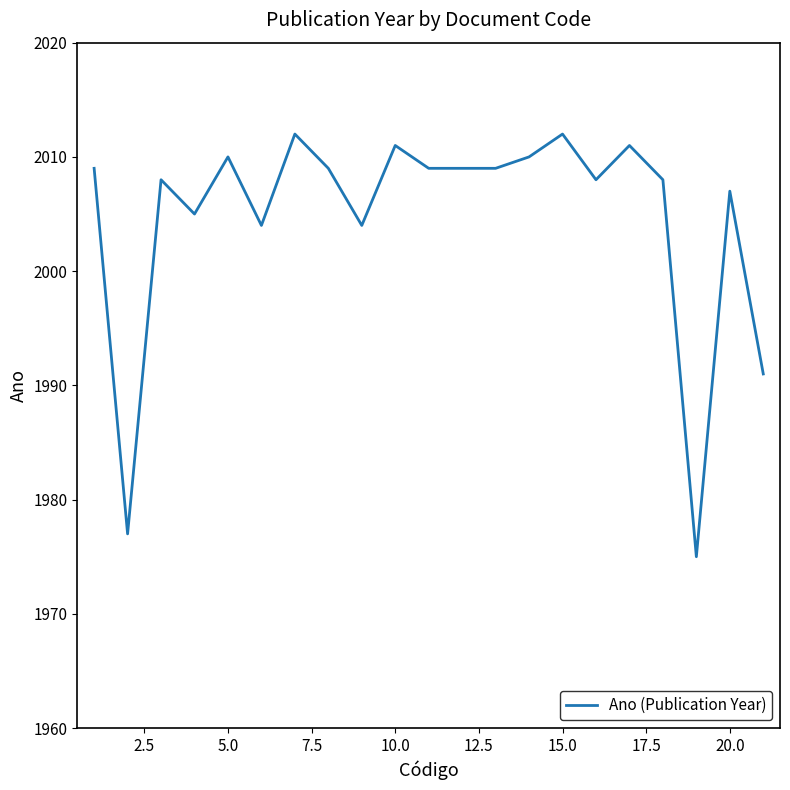

What is the smallest value displayed?

1975